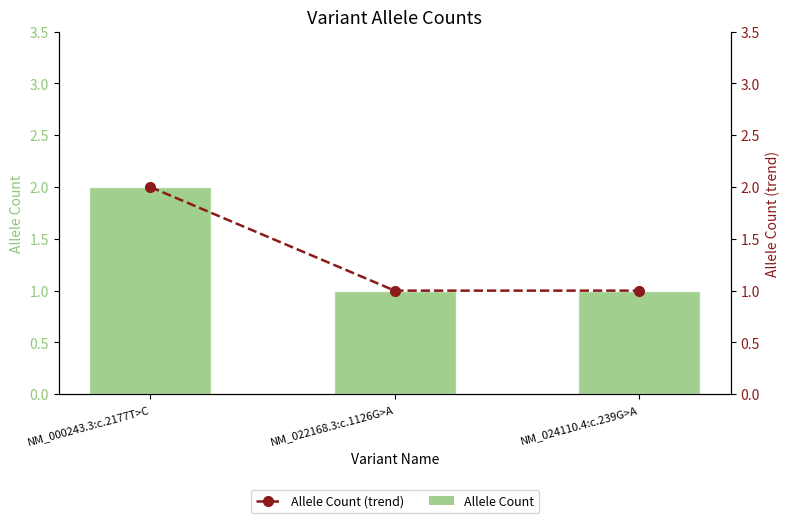

List the series in order of their peak value, lowest first.

Allele Count, Allele Count (trend)